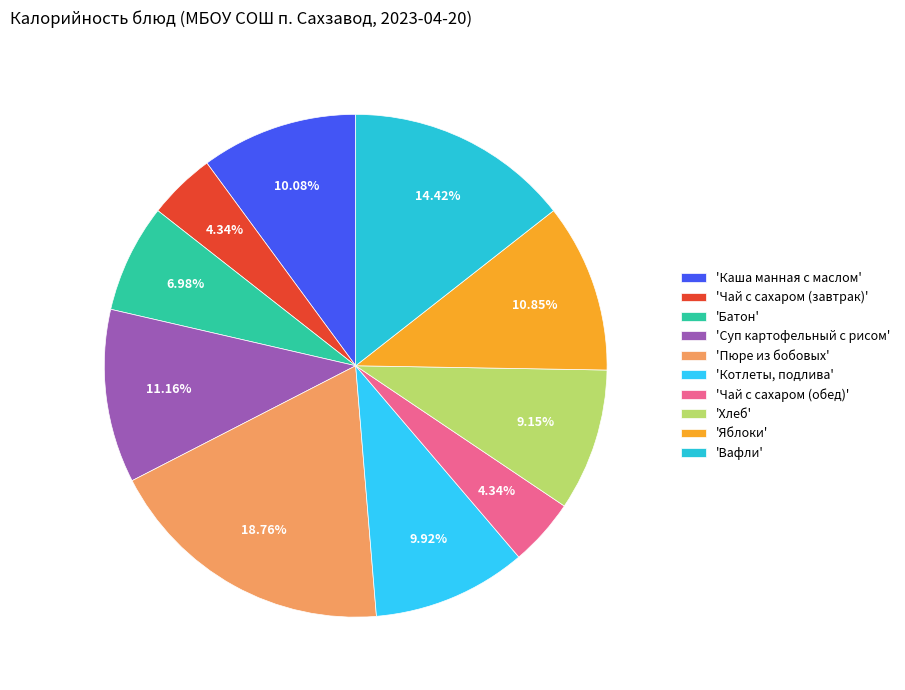

Which category has the smallest portion of the pie?

Чай с сахаром (завтрак)